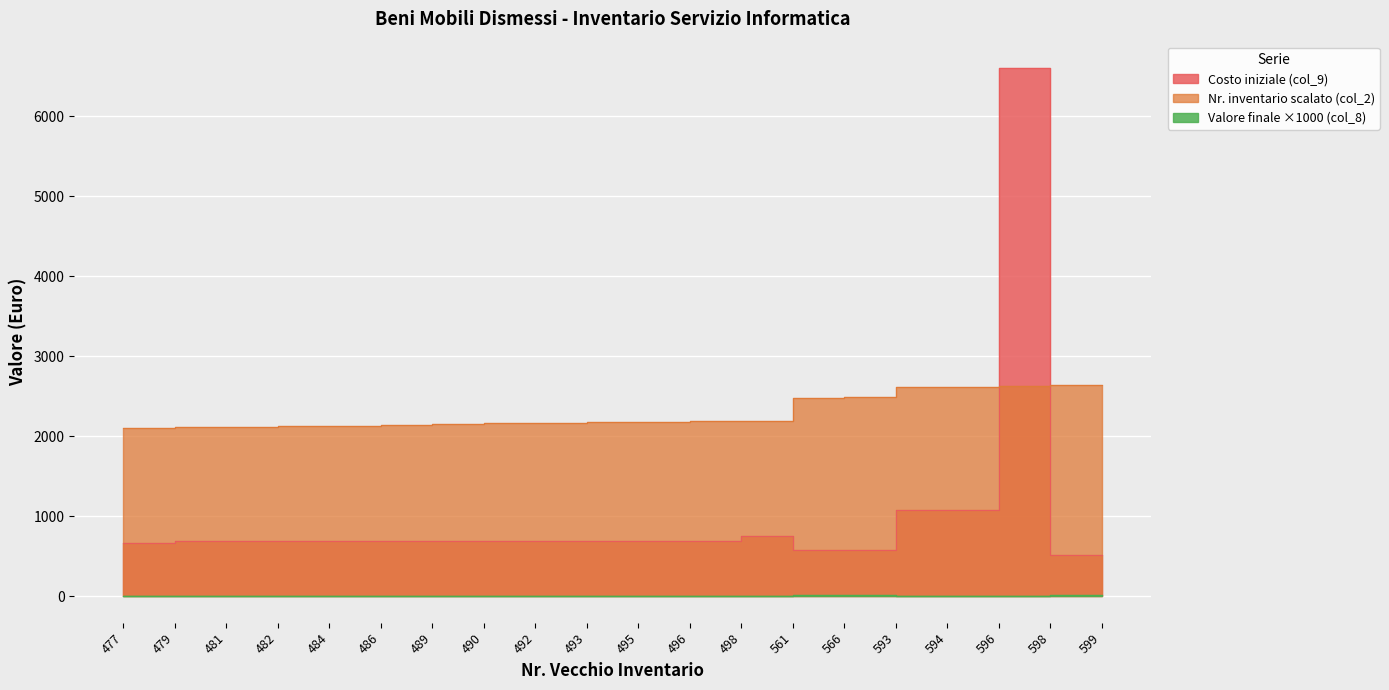

What is the value of the Costo iniziale (col_9) point at the 4th from the left?

685.8